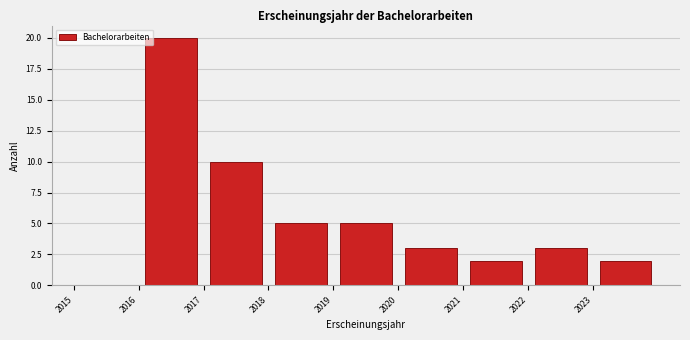

Reading left to right, list every bar in this chart as the range it spans on the x-axis followed by its height. The values are not printed on the chart, so give them approximately, as read against the axis.

2015 to 2016: 0
2016 to 2017: 20
2017 to 2018: 10
2018 to 2019: 5
2019 to 2020: 5
2020 to 2021: 3
2021 to 2022: 2
2022 to 2023: 3
2023 to 2024: 2